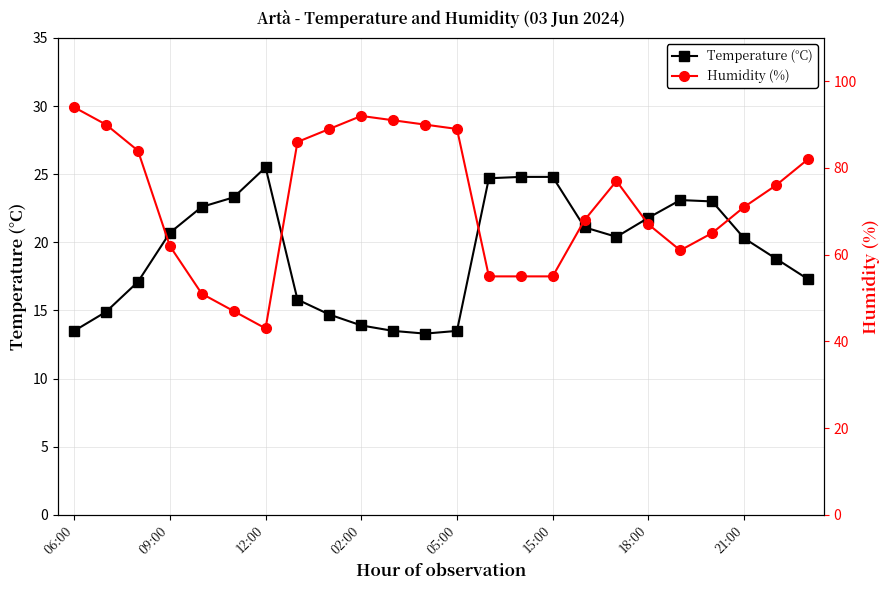

True or false: Humidity (%) and Temperature (°C) intersect in this chart.

False